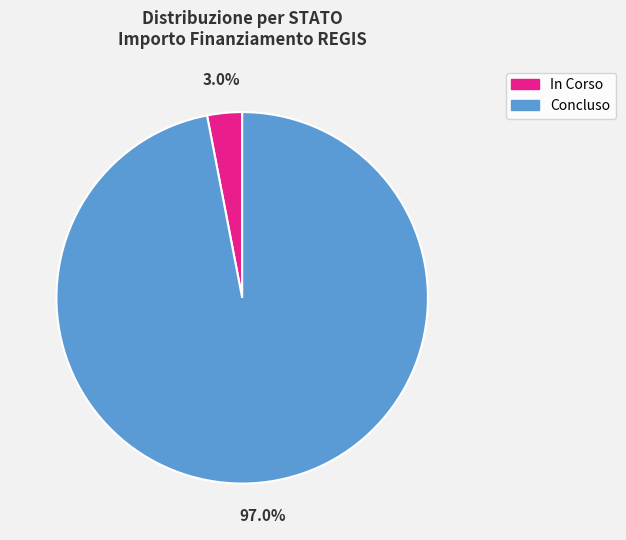

Does any single category account for the majority?

Yes